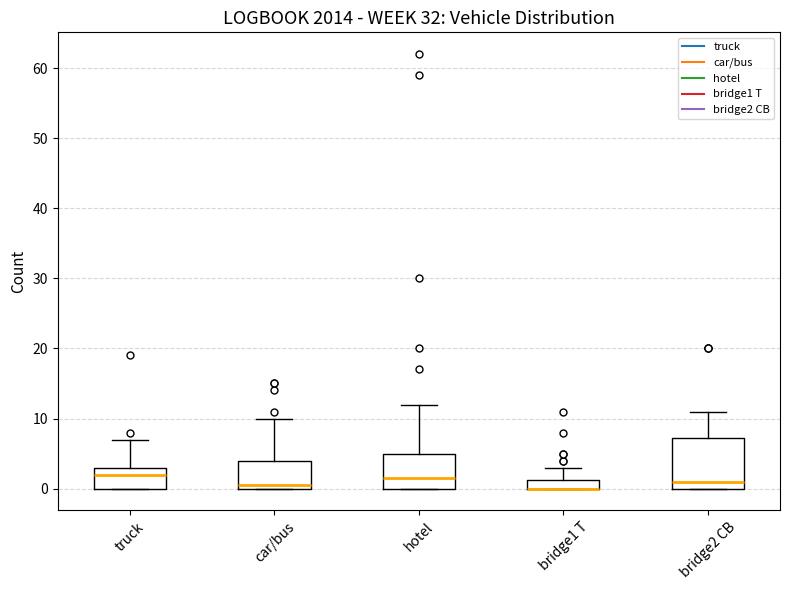

Comparing the boxes themselves (not the whiskers), which one is the tallest?

bridge2 CB